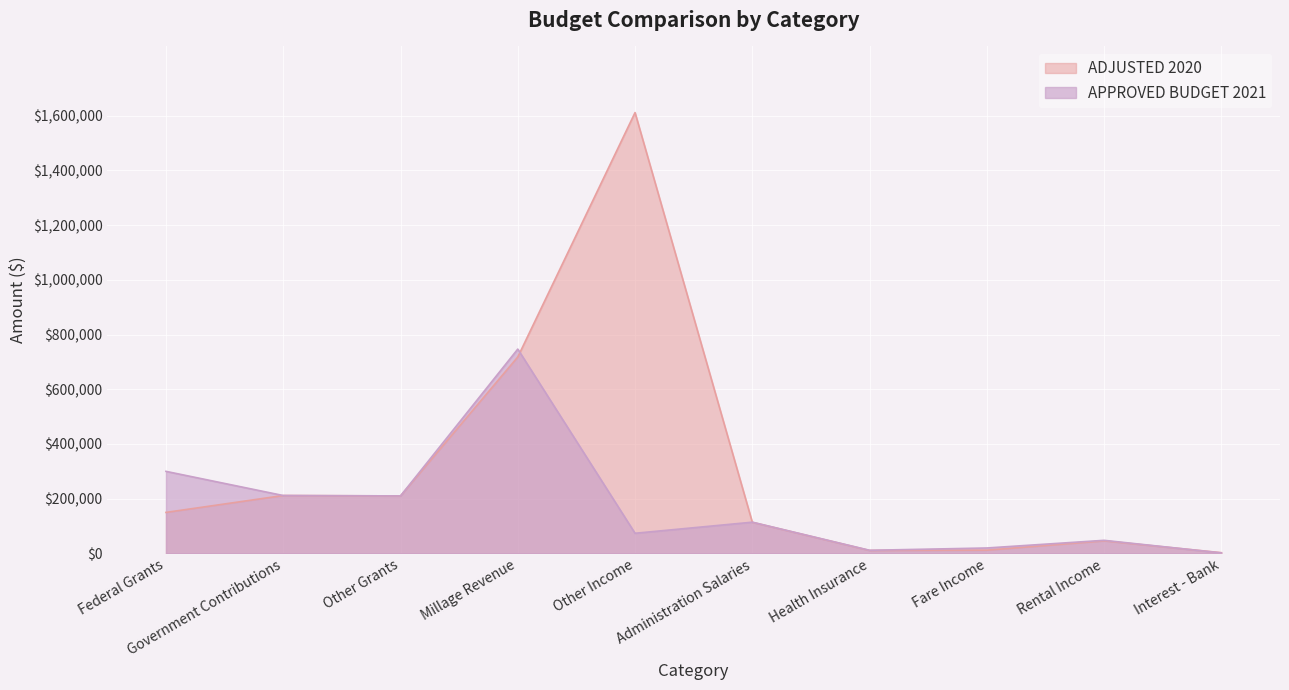

Between which two adjacent categories do ADJUSTED 2020 and APPROVED BUDGET 2021 first intersect?

Federal Grants and Government Contributions